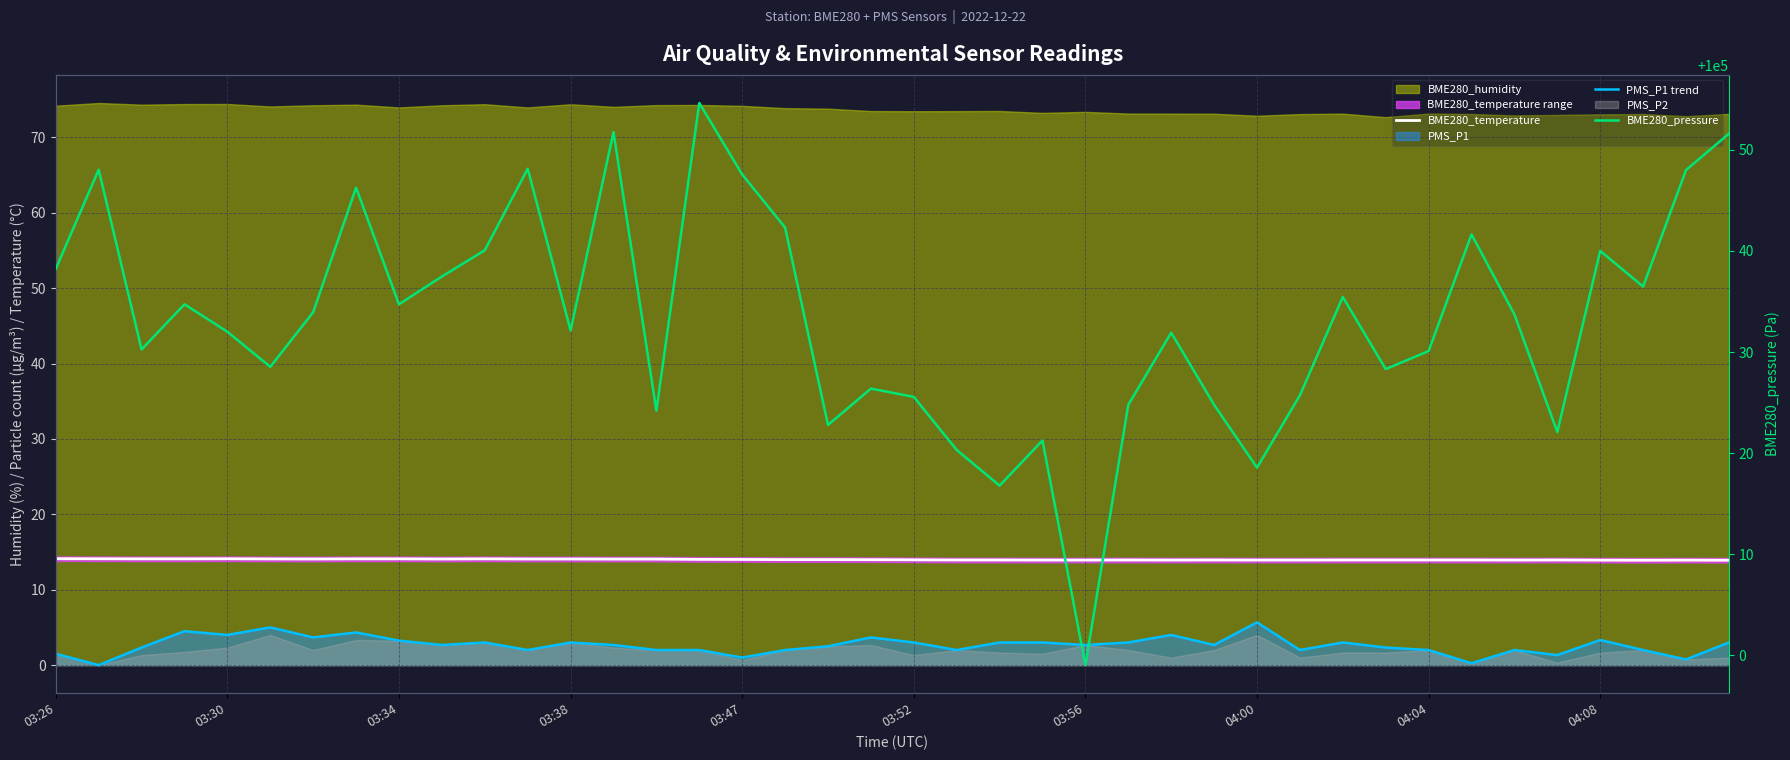

What is the difference between the PMS_P1 trend values at 10 and 16?

2.0